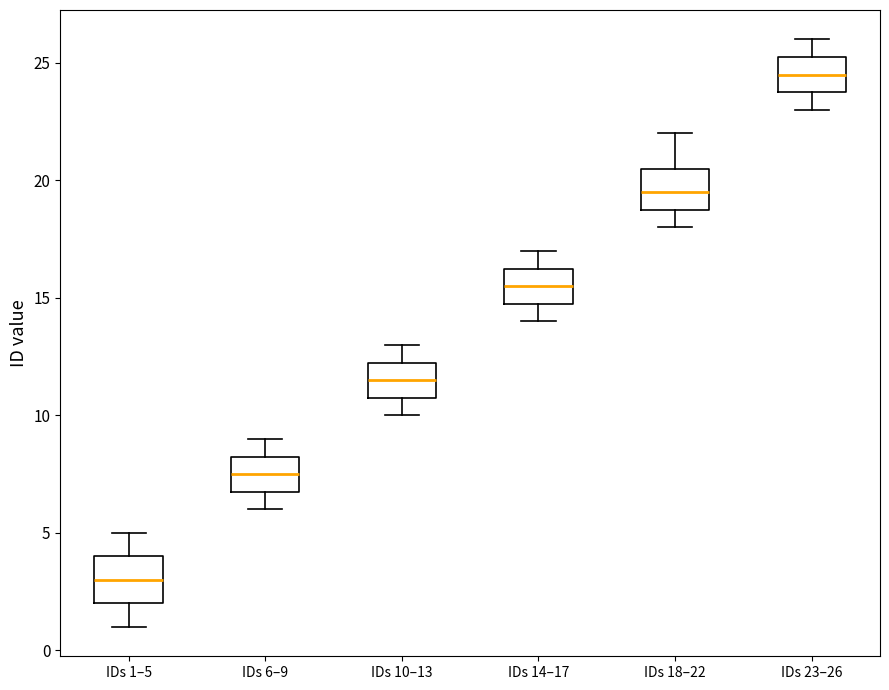

Reading left to right, read every box against the y-axis: the position of its median line, the range the box covers, and the ends of its whiskers. The values are not printed on the chart, so give them approximately, as read against the axis.

IDs 1–5: median 3.0, box 2.0 to 4.0, whiskers 1.0 to 5.0
IDs 6–9: median 7.5, box 7.0 to 8.5, whiskers 6.0 to 9.0
IDs 10–13: median 11.5, box 11.0 to 12.5, whiskers 10.0 to 13.0
IDs 14–17: median 15.5, box 15.0 to 16.5, whiskers 14.0 to 17.0
IDs 18–22: median 19.5, box 19.0 to 20.5, whiskers 18.0 to 22.0
IDs 23–26: median 24.5, box 24.0 to 25.5, whiskers 23.0 to 26.0